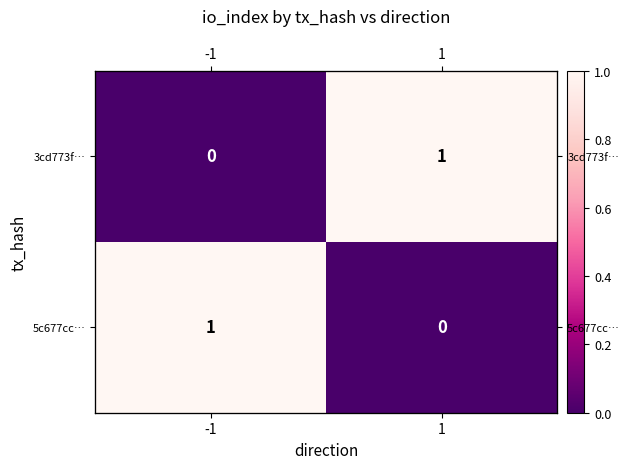

What is the difference between the maximum and minimum values in the 3cd773f… series?

1